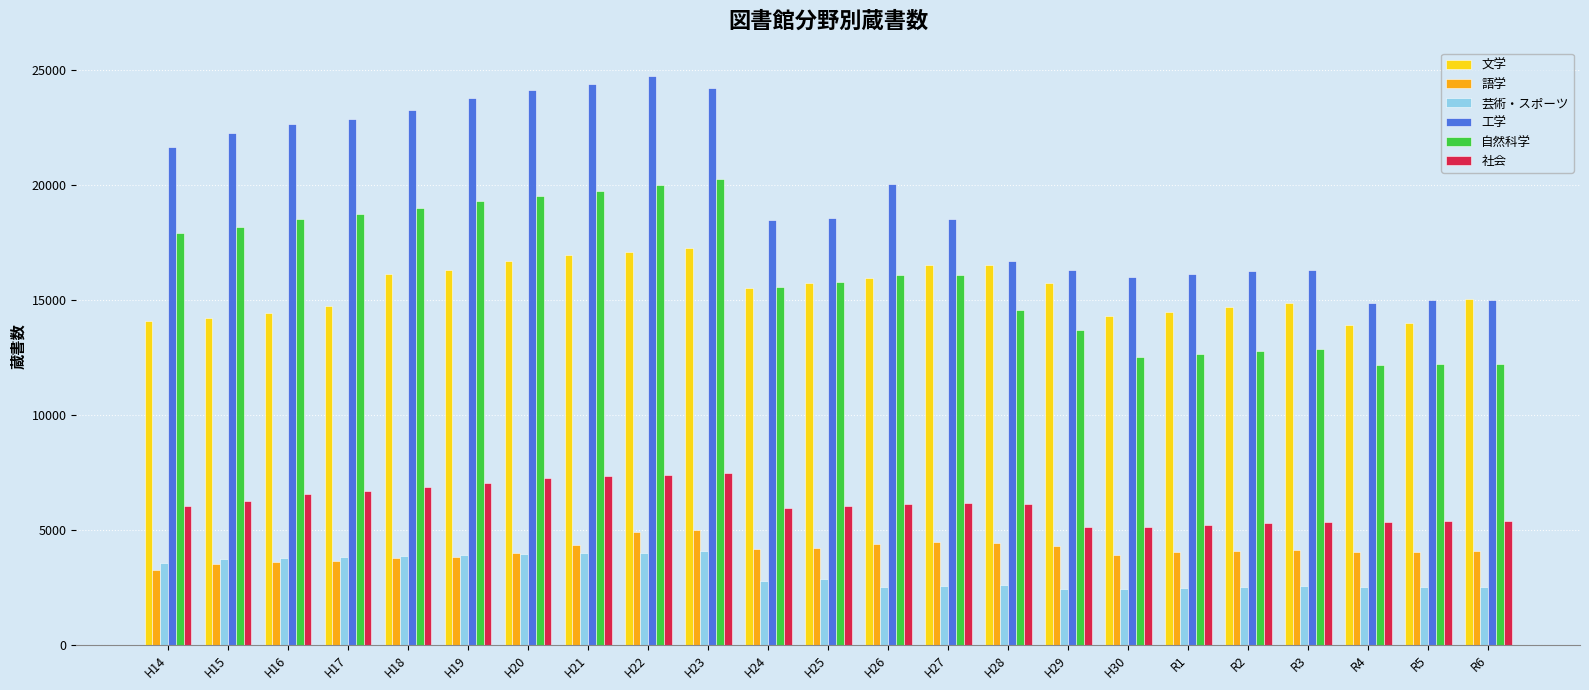

What is the label of the 4th bar from the right?

R3